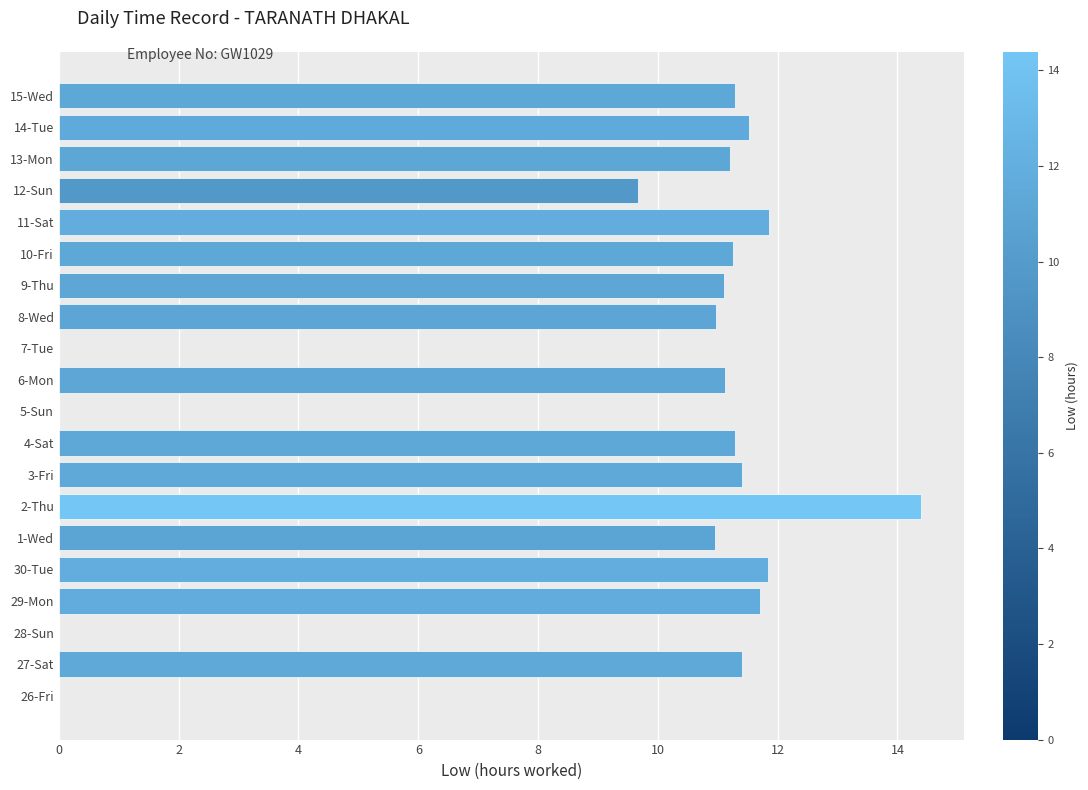

Is it true that the value at 5-Sun is 0.0?

True